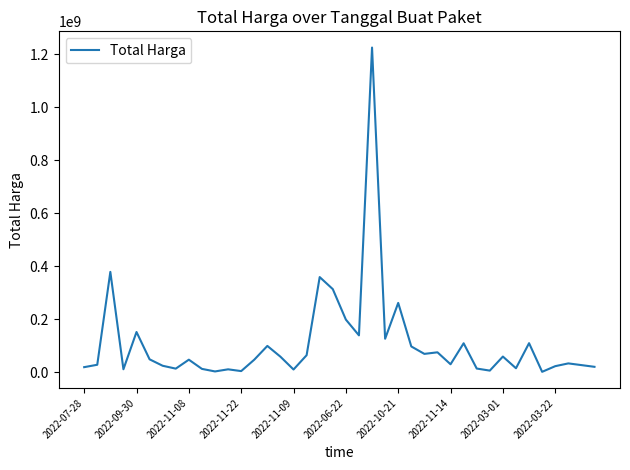

What is the average value?

109389879